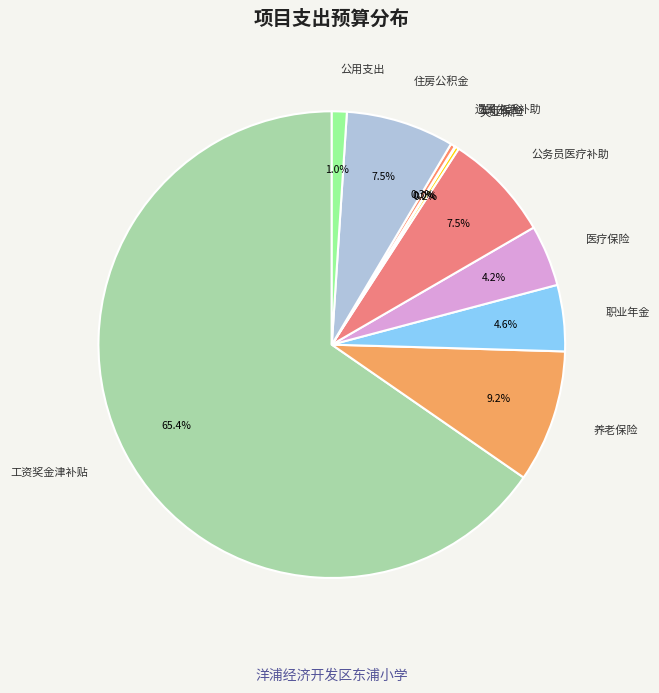

True or false: 职业年金 accounts for 5% of the total.

True